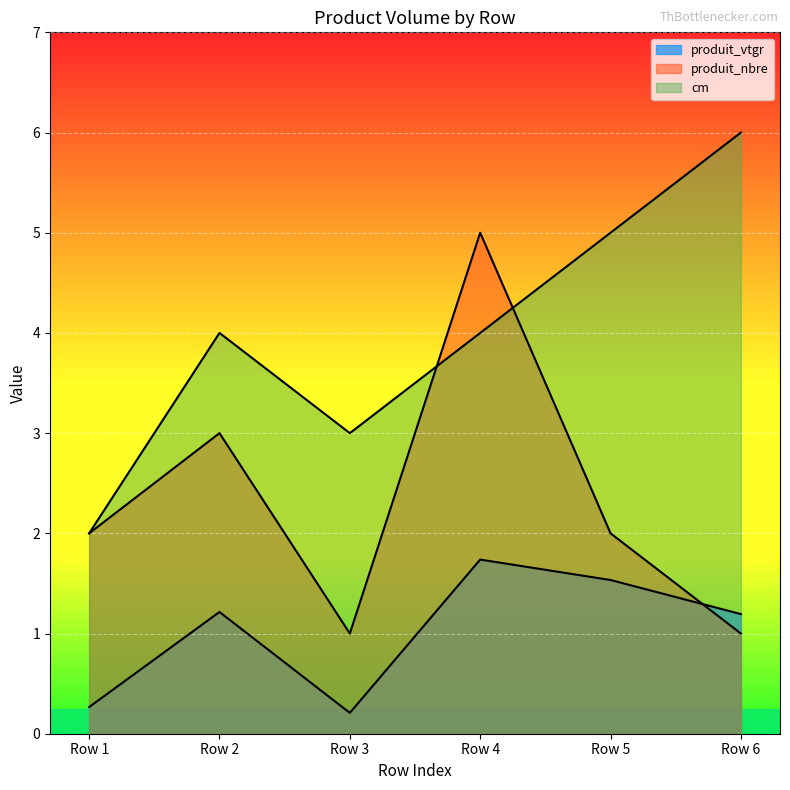

What are all the series names shown in the legend?

produit_vtgr, produit_nbre, cm